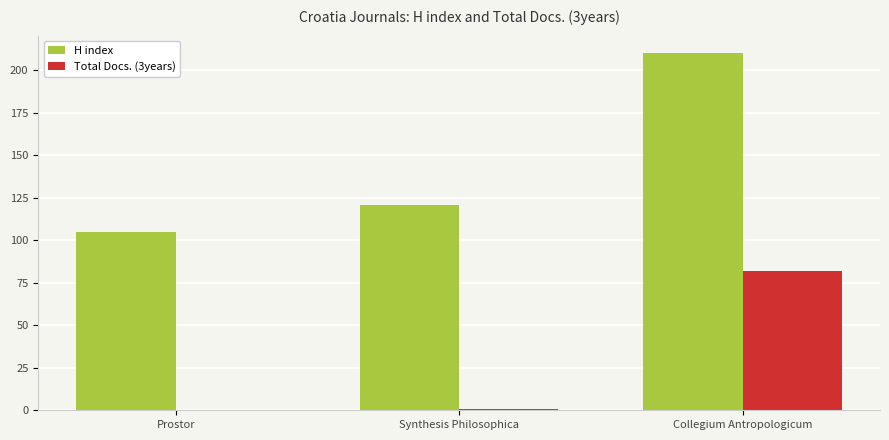

At which label is H index closest to 157?

Synthesis Philosophica